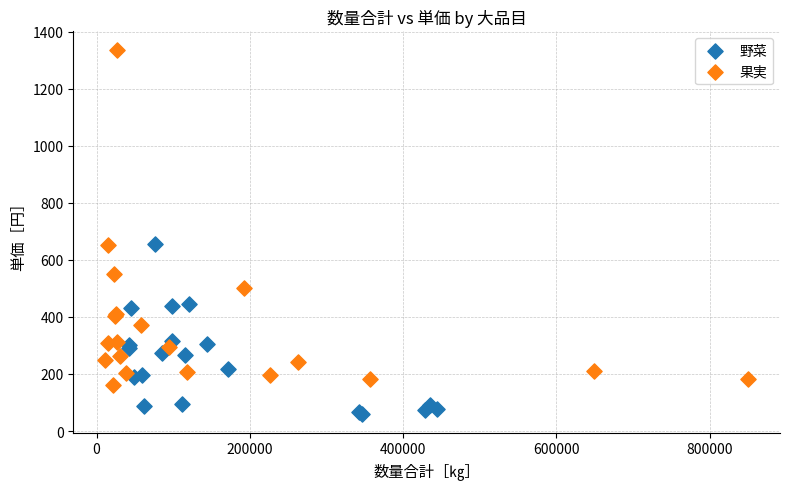

Which series contains the highest Y value?

果実